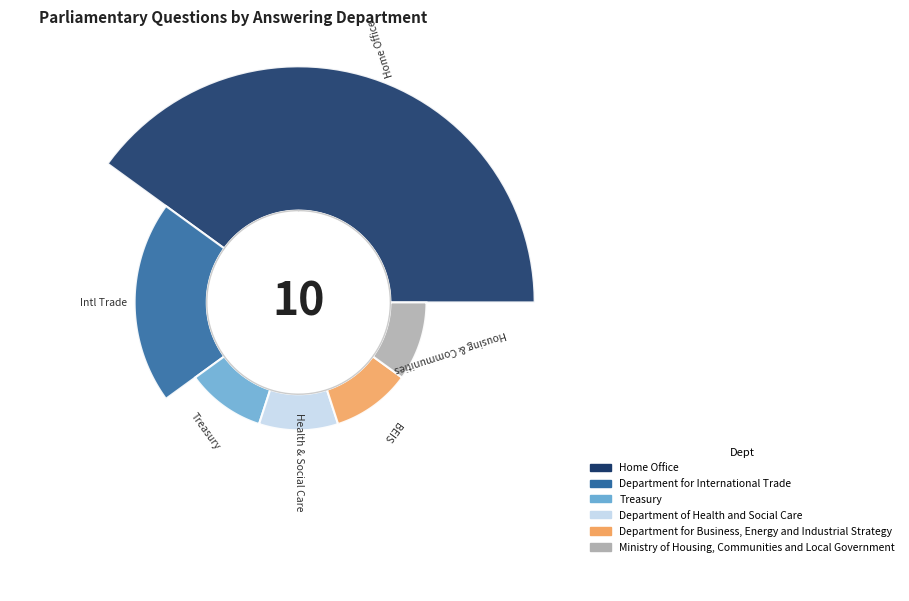

What is the change in value from Department for International Trade to Ministry of Housing, Communities and Local Government?

-1